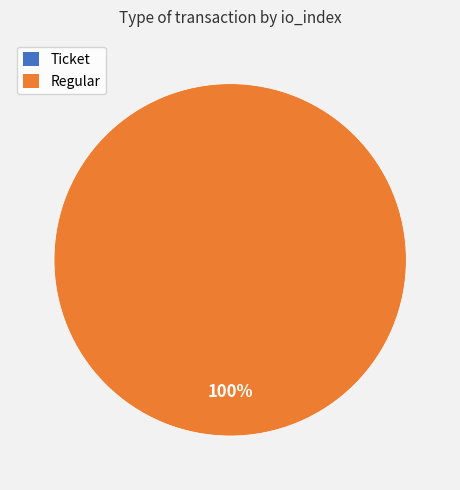

To the nearest percent, what is the difference between the largest and smallest slice percentages?

100%